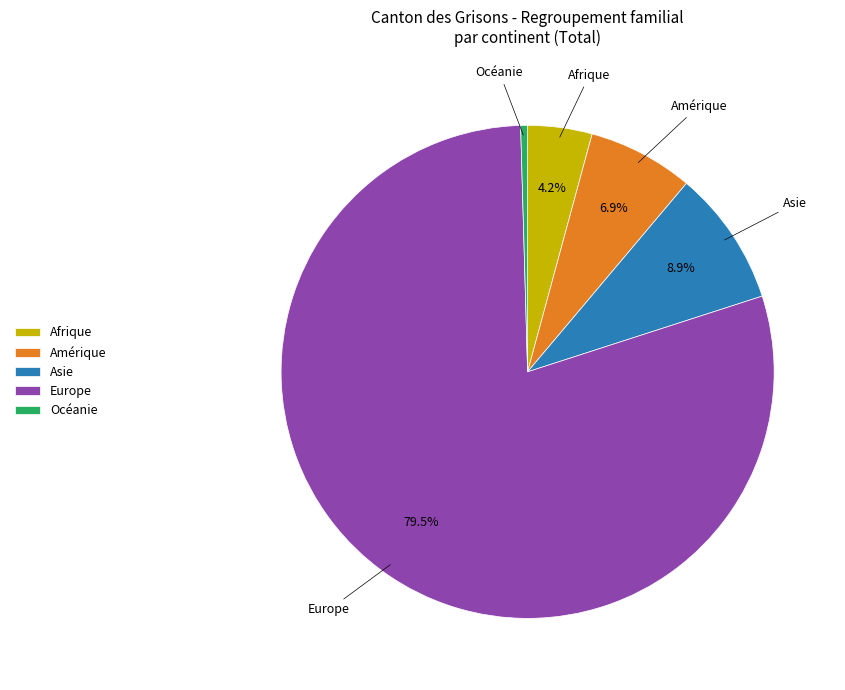

What is the largest slice in the pie chart?

Europe